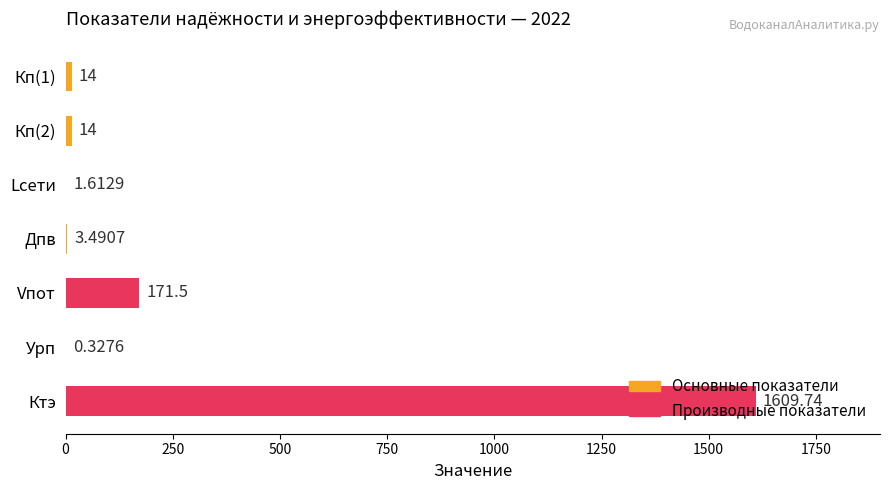

What is the sum of all values?

1814.7